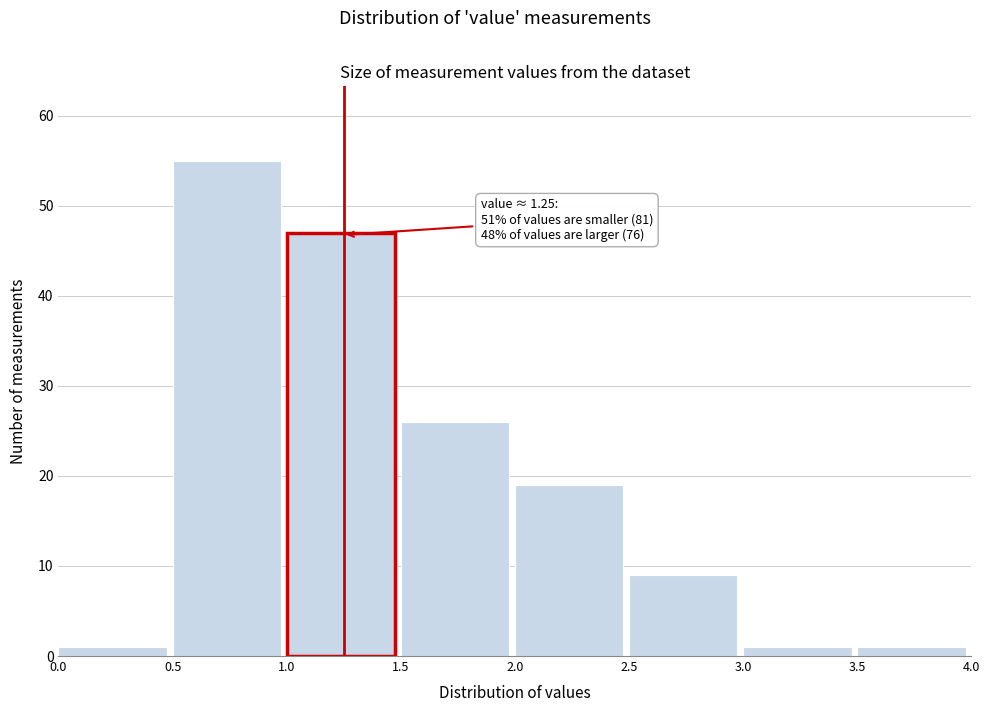

Over which range of the x-axis is the bar tallest?

0.5 to 1.0